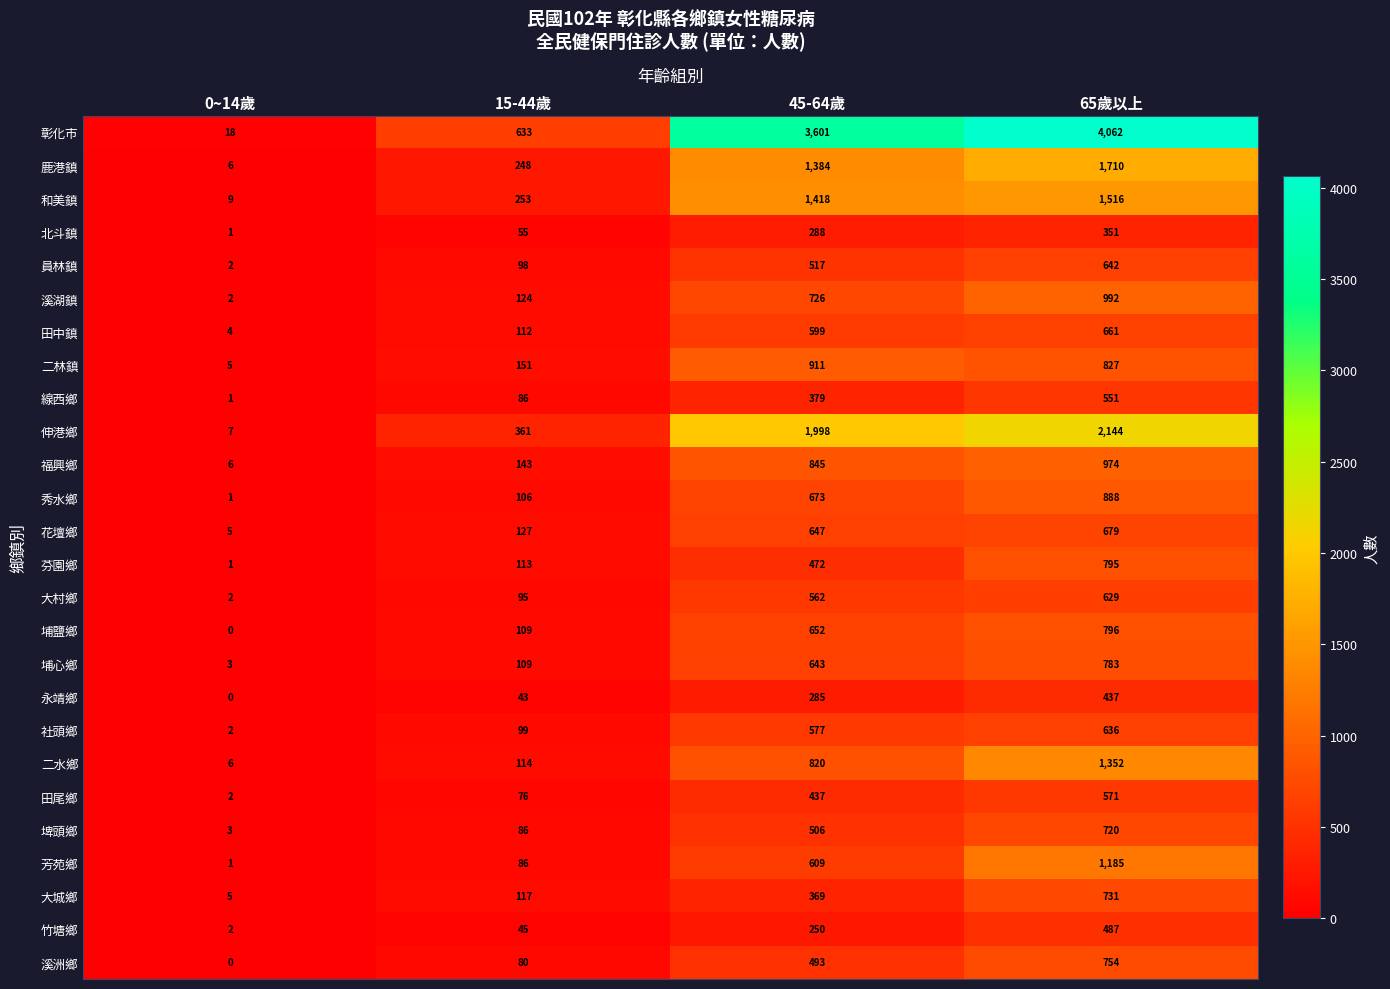

Rank the series by their maximum value, from highest to lowest.

彰化市, 伸港鄉, 鹿港鎮, 和美鎮, 二水鄉, 芳苑鄉, 溪湖鎮, 福興鄉, 二林鎮, 秀水鄉, 埔鹽鄉, 芬園鄉, 埔心鄉, 溪洲鄉, 大城鄉, 埤頭鄉, 花壇鄉, 田中鎮, 員林鎮, 社頭鄉, 大村鄉, 田尾鄉, 線西鄉, 竹塘鄉, 永靖鄉, 北斗鎮